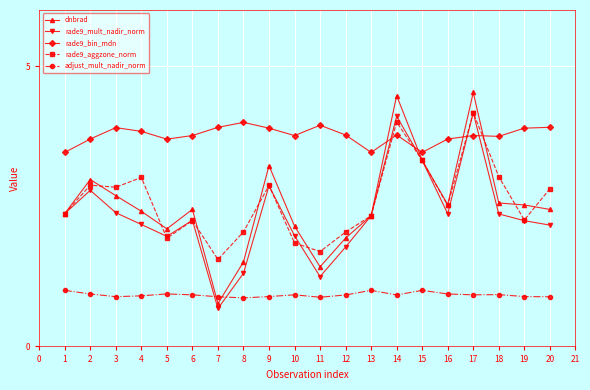

What is the minimum value for rade9_bin_mdn?

3.5